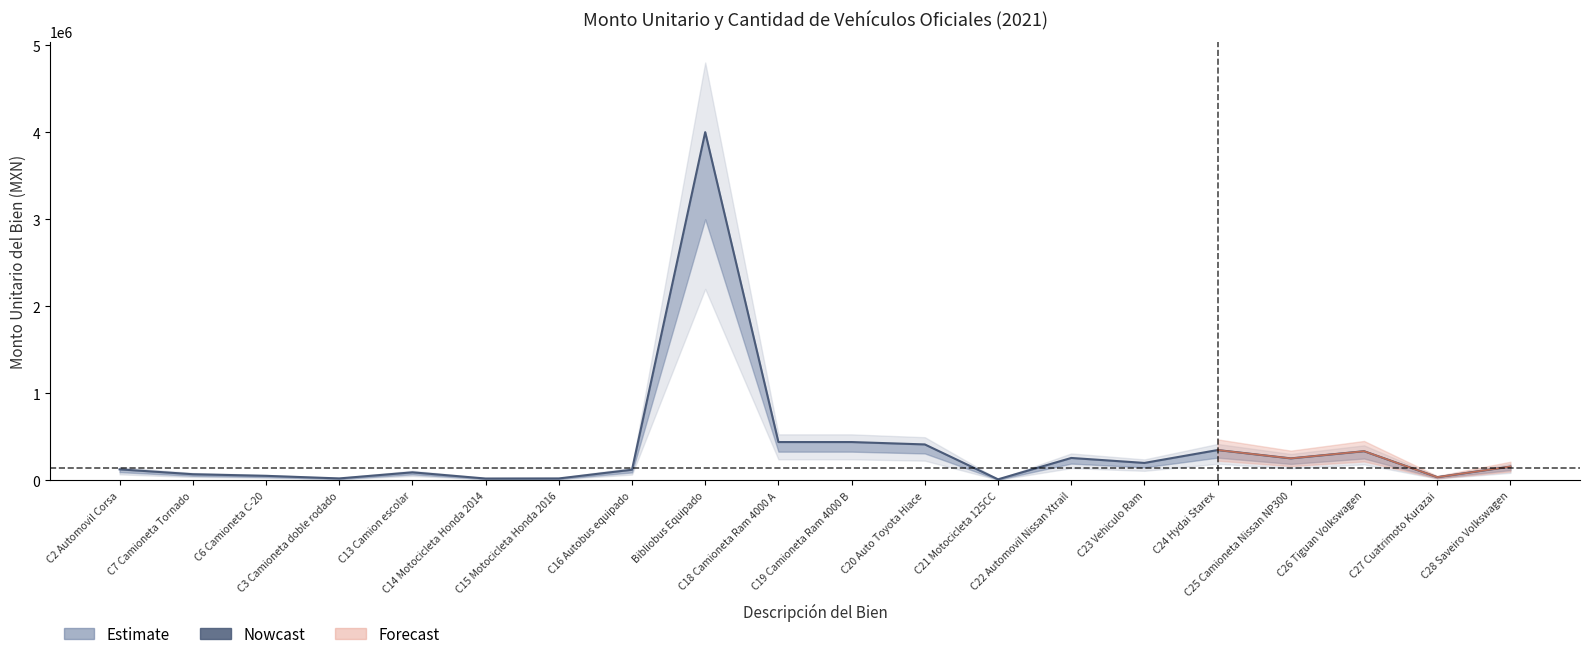

How many lines are shown in the chart?

1